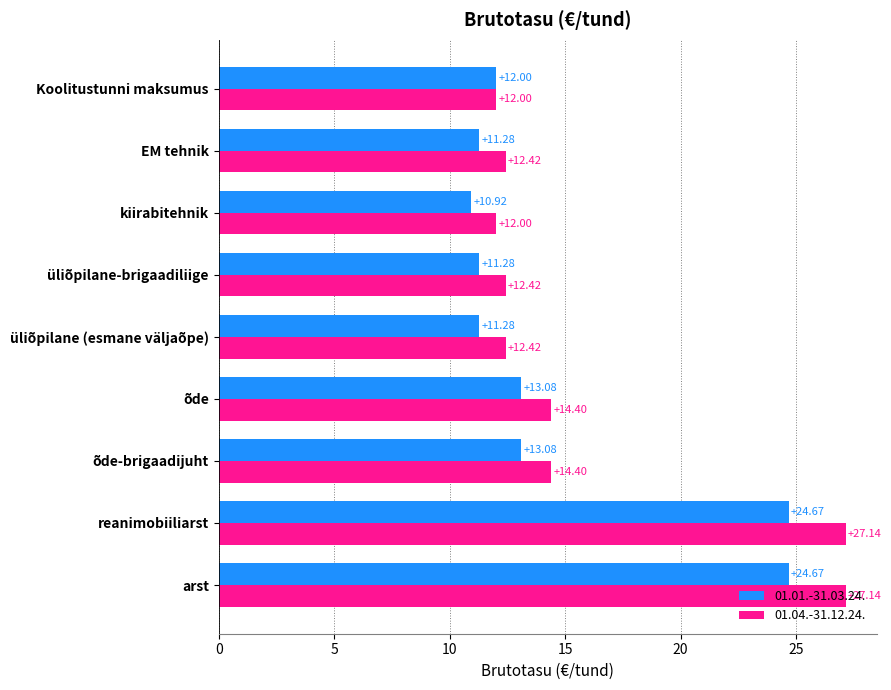

Which label corresponds to the smallest value in the chart?

kiirabitehnik